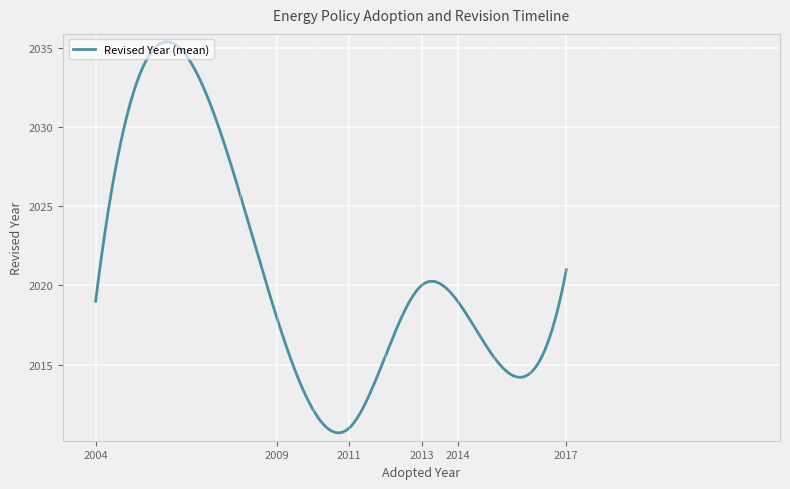

What is the smallest value displayed?

2010.7